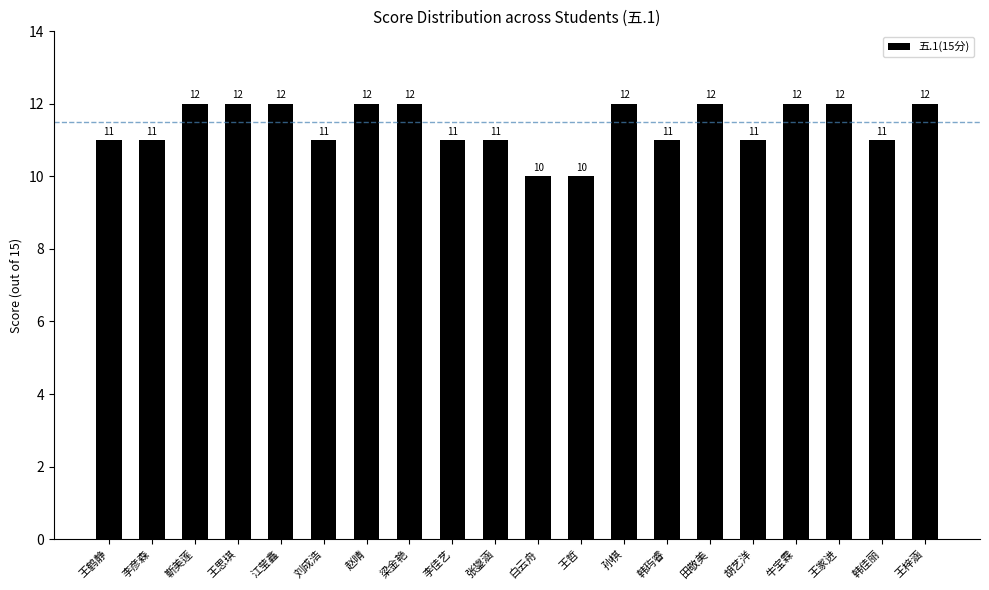

What value does the data have at 王梓涵?

12